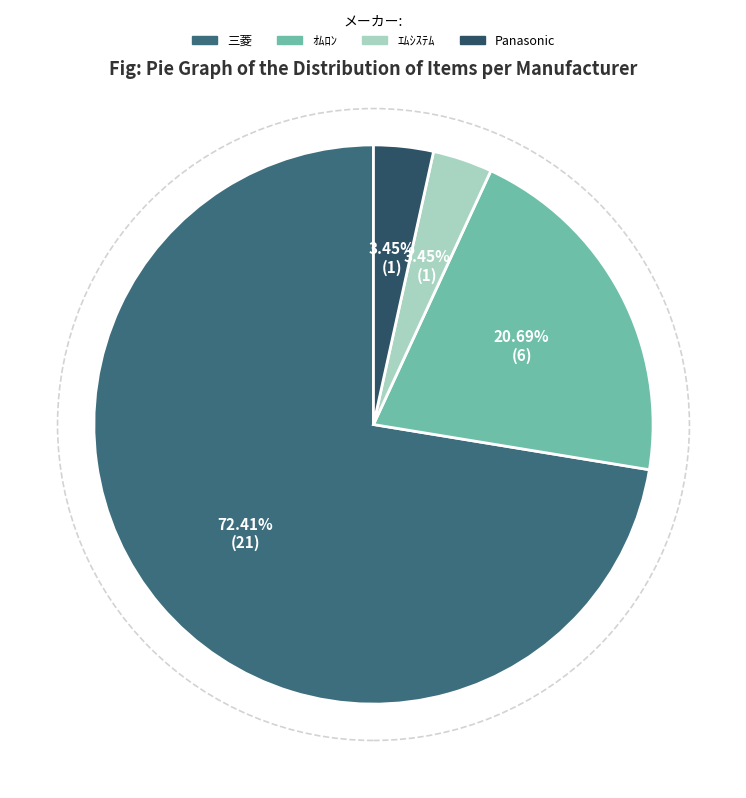

True or false: ｵﾑﾛﾝ accounts for 21% of the total.

True